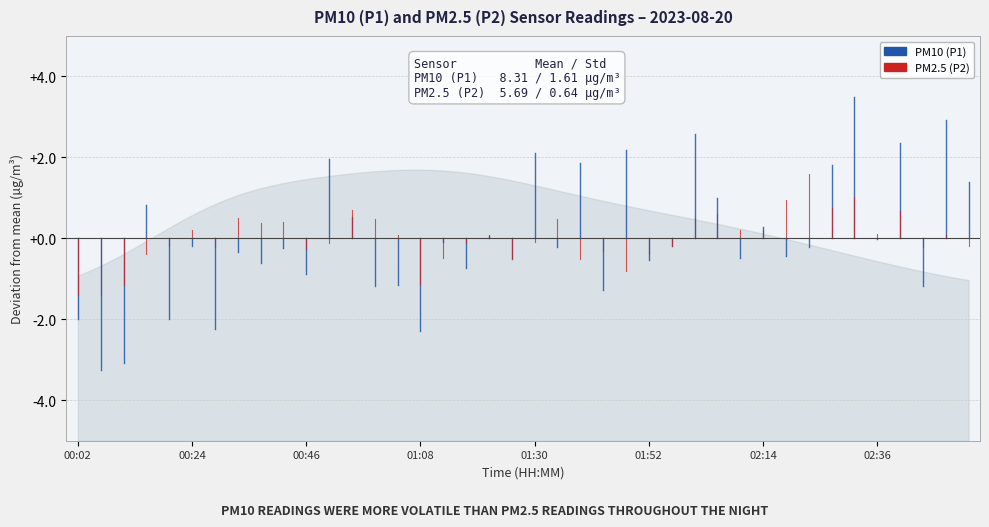

What are all the series names shown in the legend?

PM10 (P1), PM2.5 (P2)